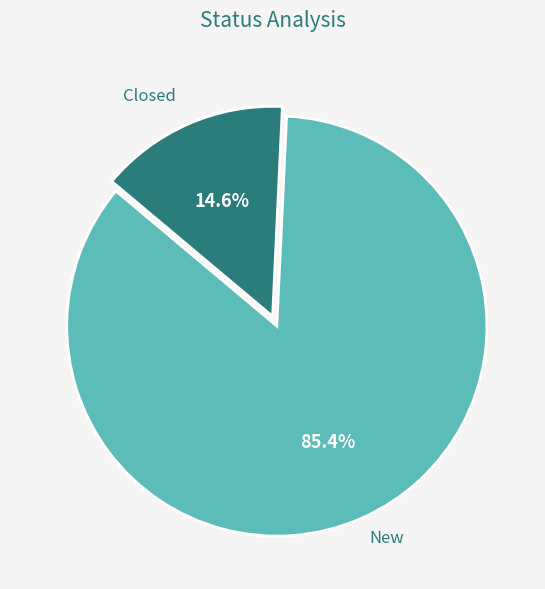

Does Closed represent more than half of the total?

No